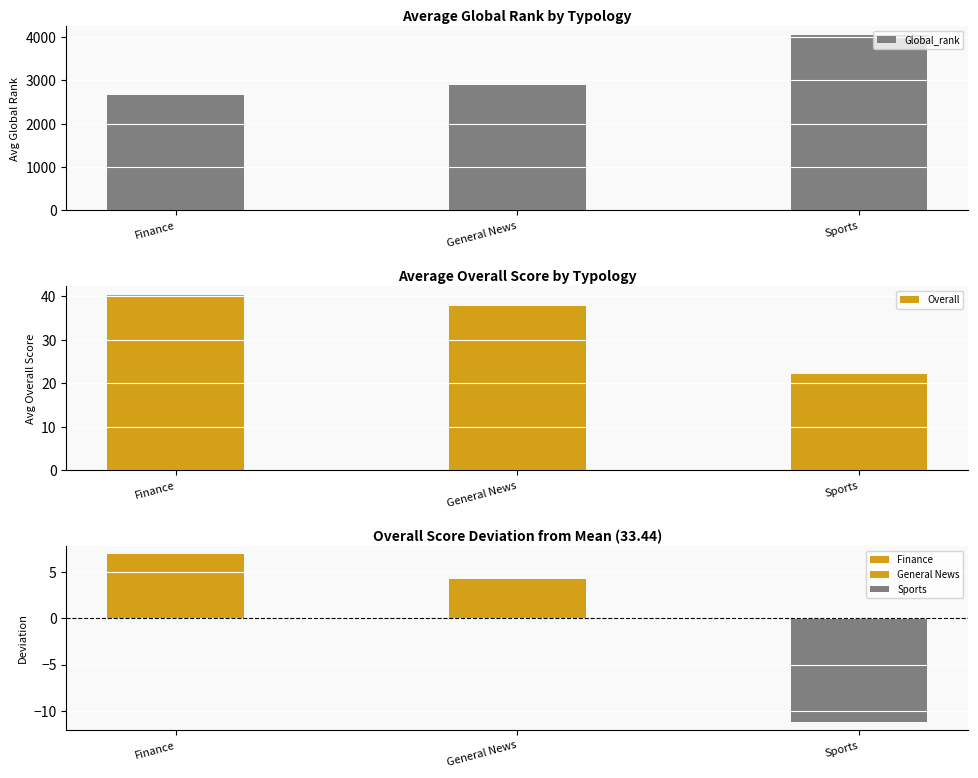

How many values in the Overall series exceed 37?

2